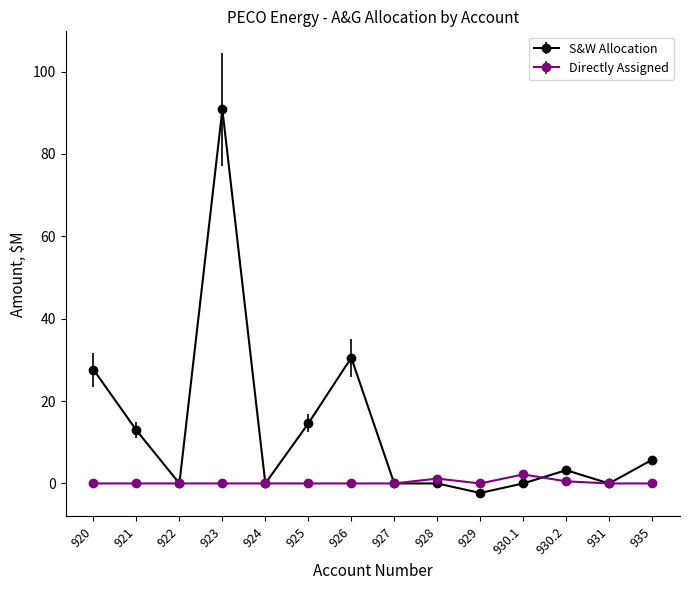

What position from the right is 922?

12